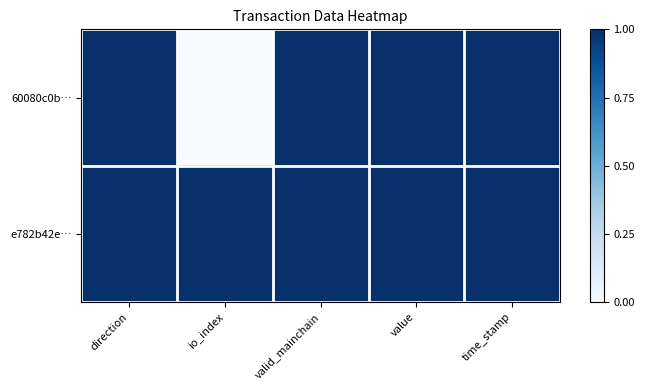

What is the total value across all series at direction?

2.0